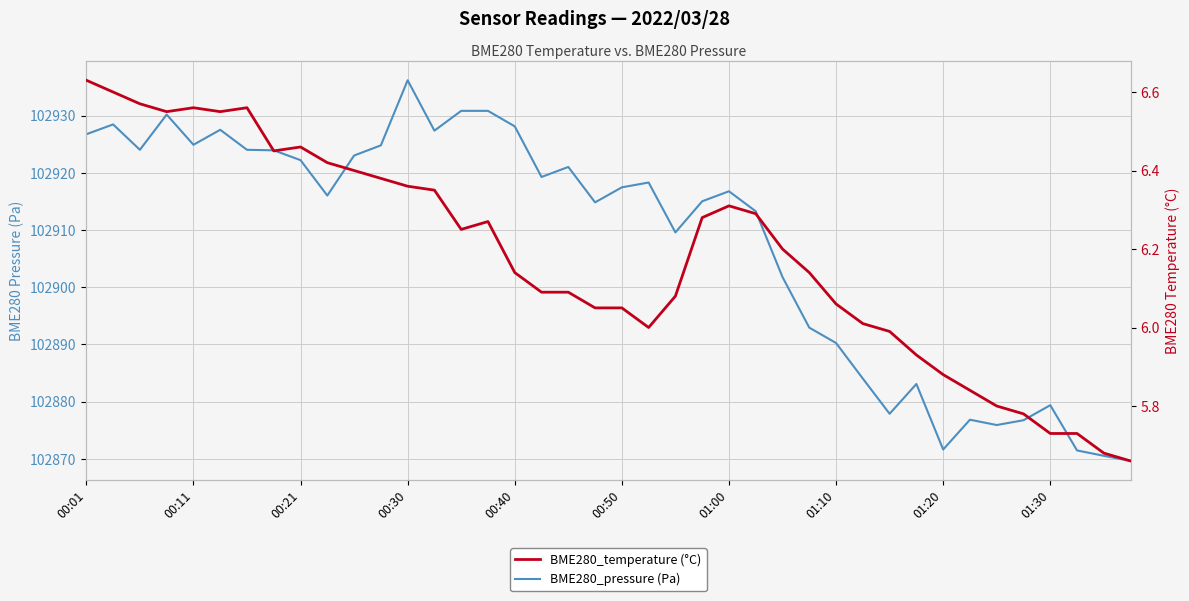

What is the approximate value of BME280_pressure (Pa) at 29?

102884.0